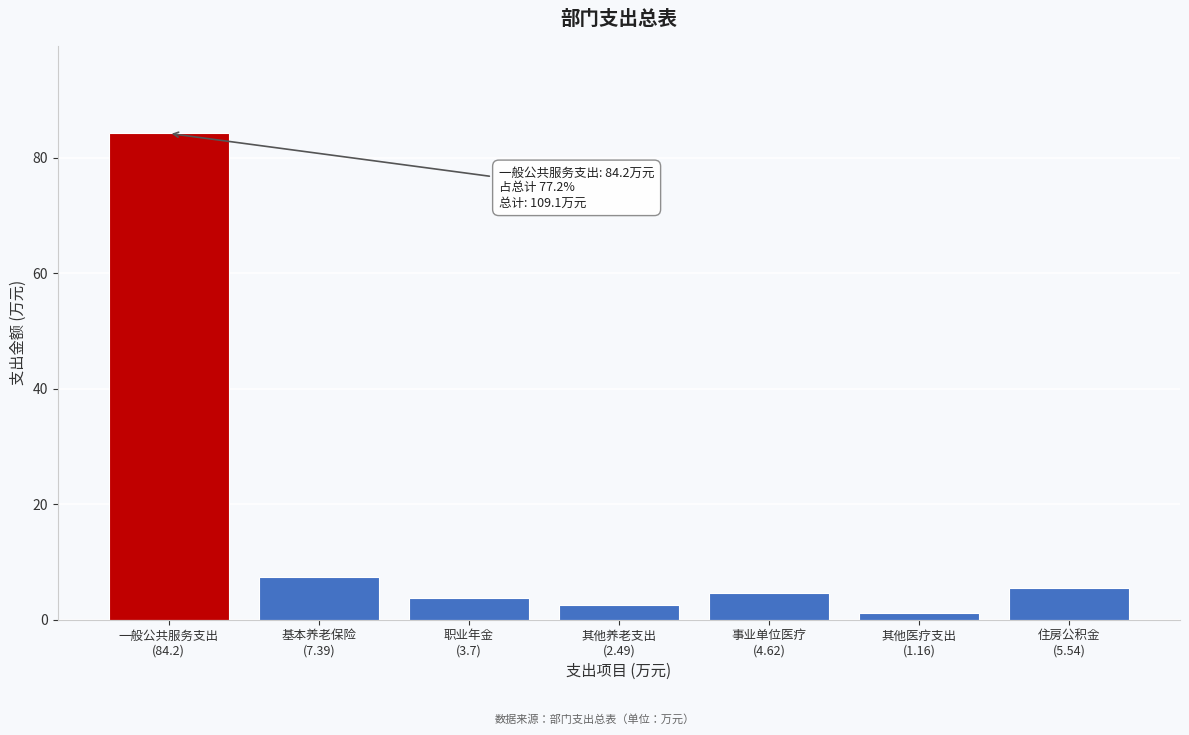

Reading left to right, transcribe all the data shown in this chart.

84.2	7.4	3.7	2.5	4.6	1.2	5.5